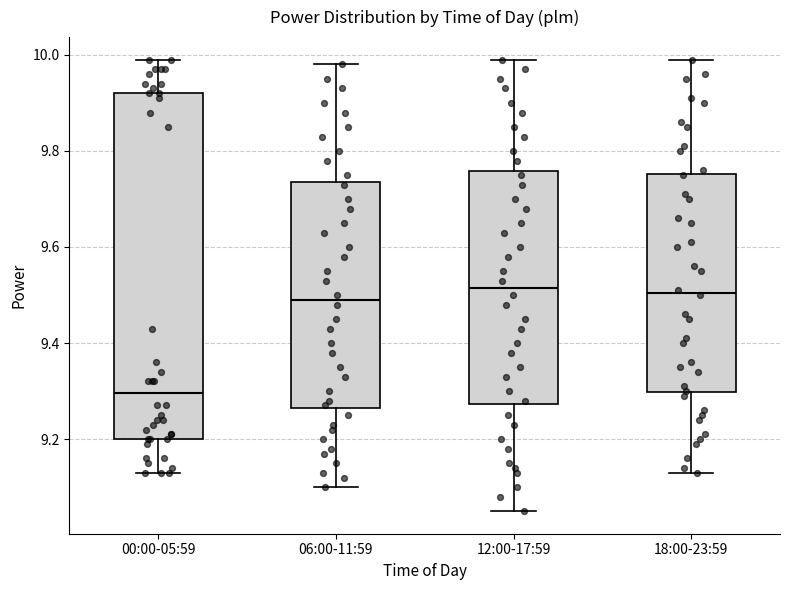

Reading left to right, read every box against the y-axis: the position of its median line, the range the box covers, and the ends of its whiskers. The values are not printed on the chart, so give them approximately, as read against the axis.

00:00-05:59: median 9.30, box 9.20 to 9.92, whiskers 9.14 to 10.00
06:00-11:59: median 9.50, box 9.26 to 9.74, whiskers 9.10 to 9.98
12:00-17:59: median 9.52, box 9.28 to 9.76, whiskers 9.06 to 10.00
18:00-23:59: median 9.50, box 9.30 to 9.76, whiskers 9.14 to 10.00